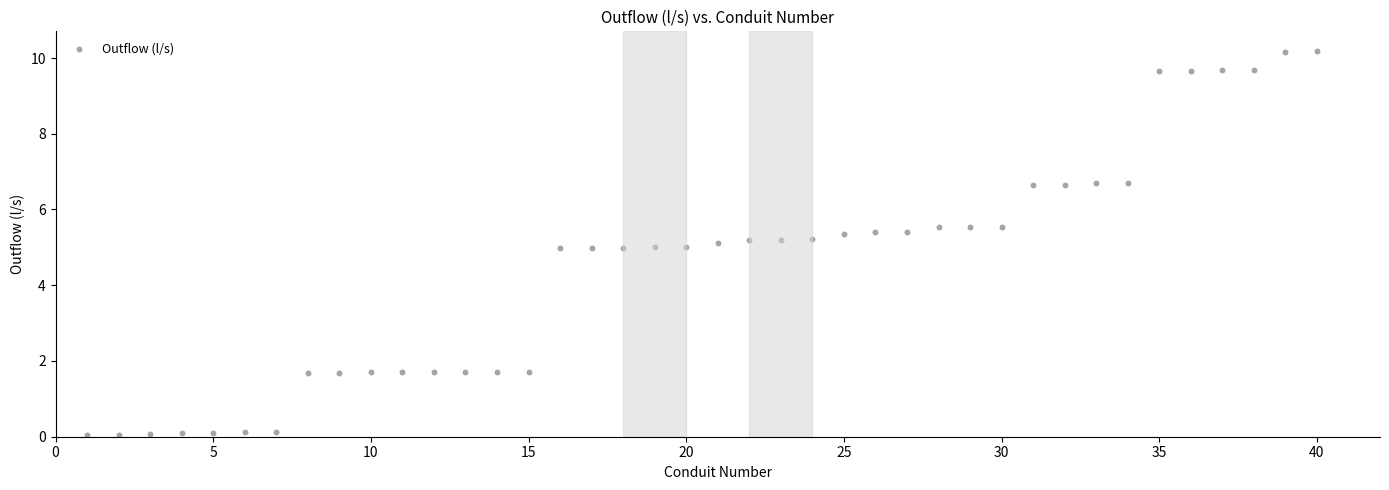

What is the range of Y values (max minus min)?

10.2